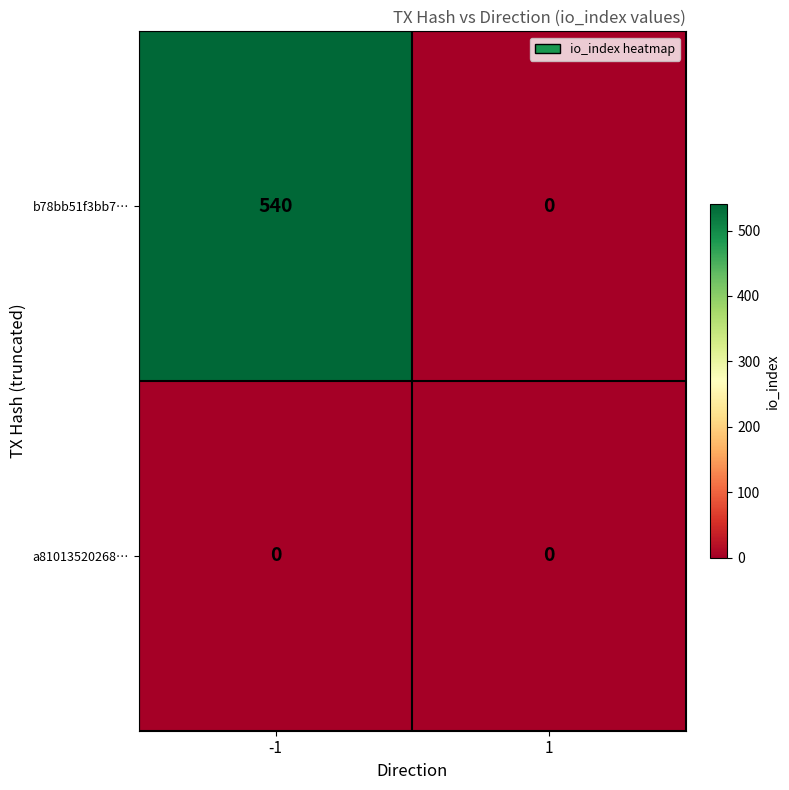

The value of b78bb51f3bb7… at -1 is 209. True or false?

False